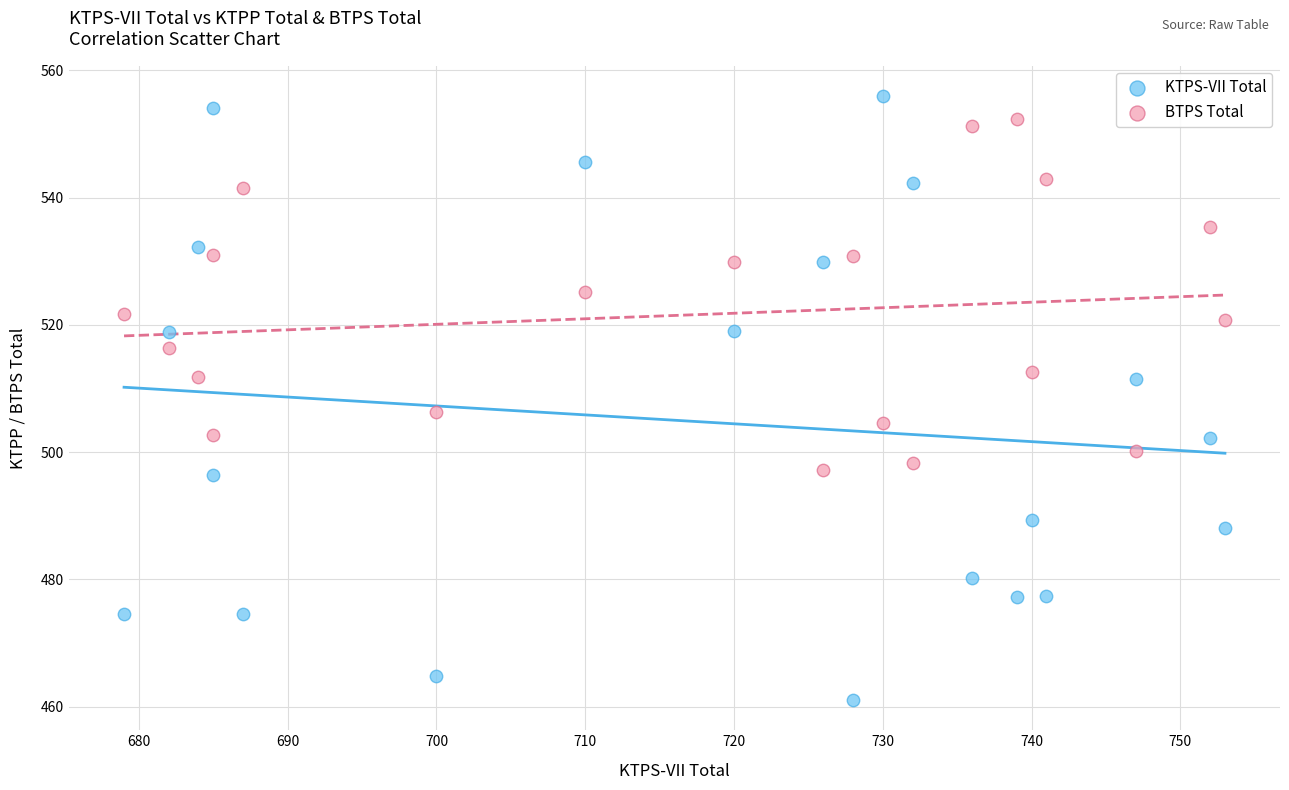

Across all data points, what is the range of Y values (max minus min)?

94.9